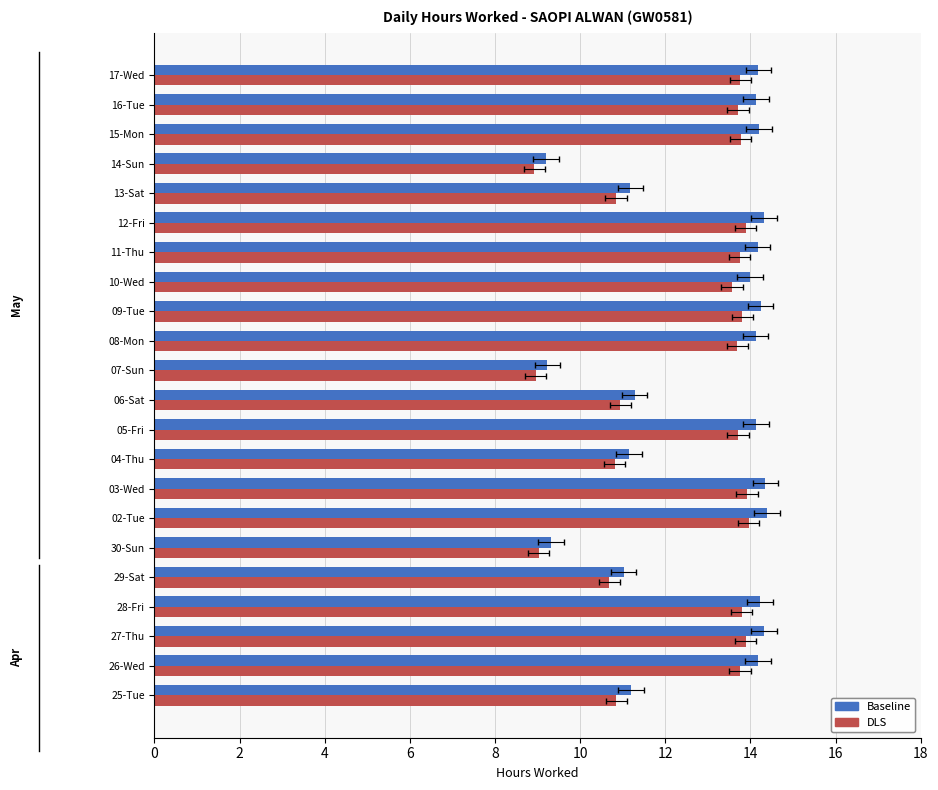

True or false: Baseline has a value of 18.2 at 29-Sat.

False